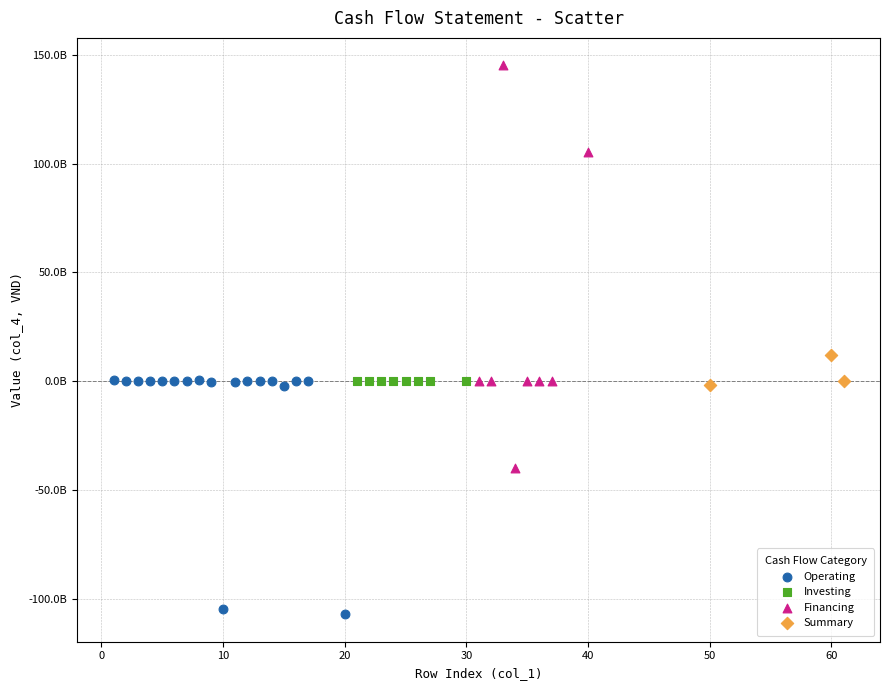

What are all the series names shown in the legend?

Operating, Investing, Financing, Summary